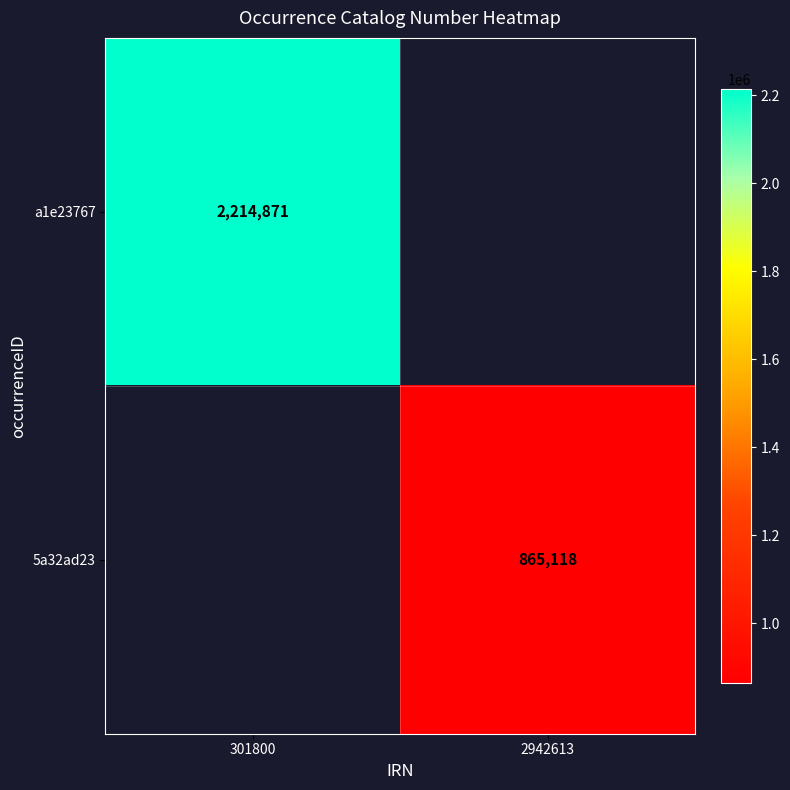

The a1e23767 series shows 2214871 at 301800. True or false?

True